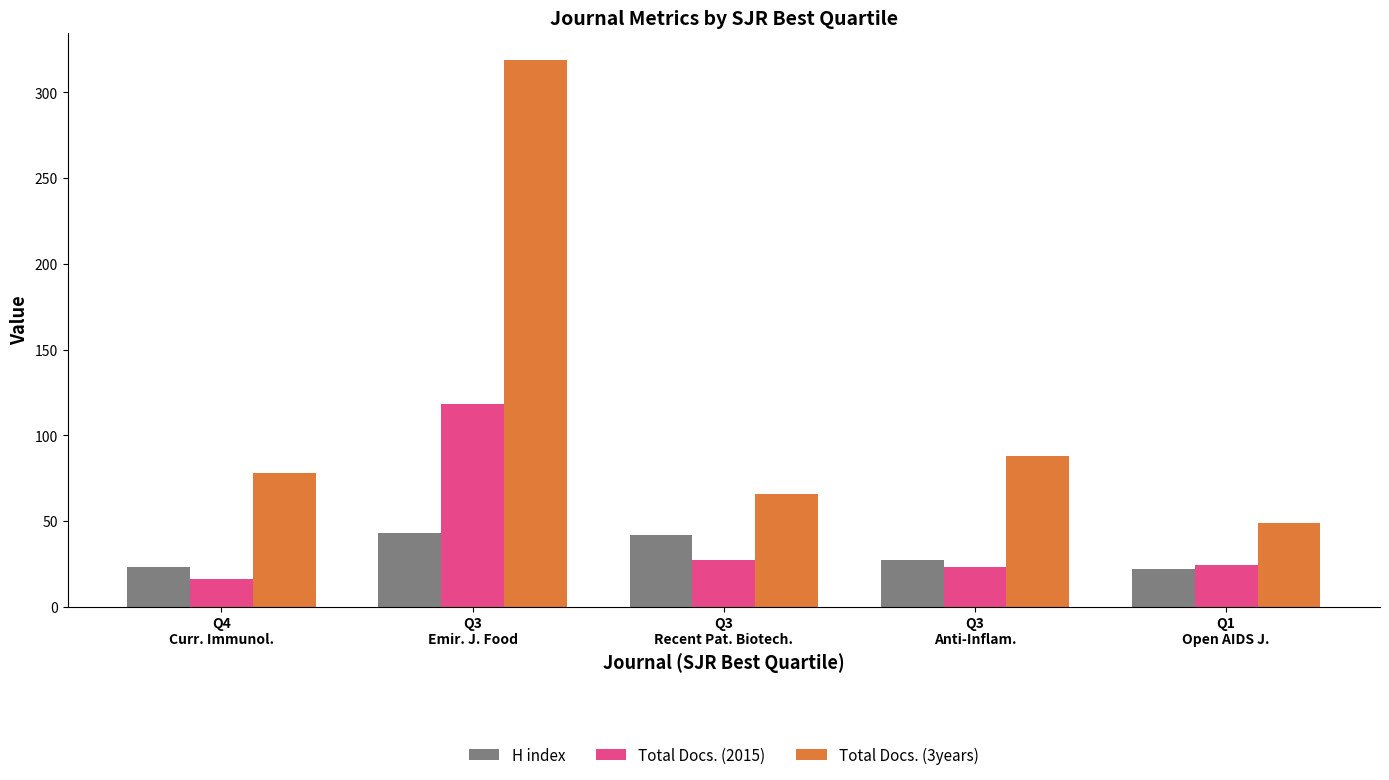

Where is Total Docs. (3years) nearest to the value 184?

Q3
Anti-Inflam.